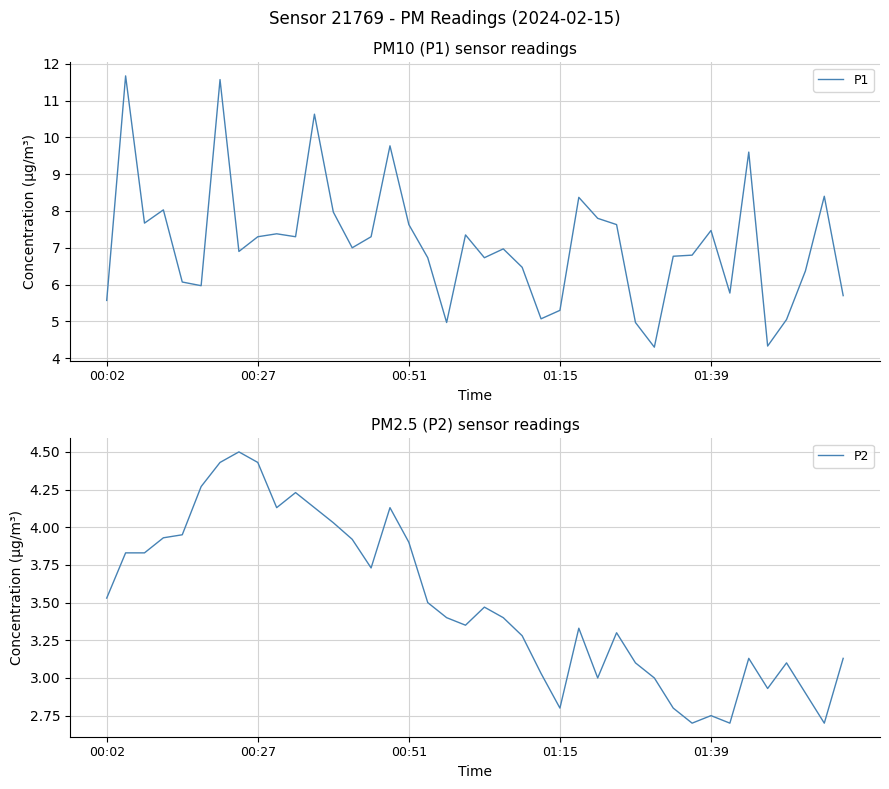

Reading left to right, what are all the values shown in this chart?

P1: 5.6	11.7	7.7	8.0	6.1	6.0	11.6	6.9	7.3	7.4	7.3	10.6	8.0	7.0	7.3	9.8	7.6	6.7	5.0	7.3	6.7	7.0	6.5	5.1	5.3	8.4	7.8	7.6	5.0	4.3	6.8	6.8	7.5	5.8	9.6	4.3	5.0	6.4	8.4	5.7
P2: 3.5	3.8	3.8	3.9	4.0	4.3	4.4	4.5	4.4	4.1	4.2	4.1	4.0	3.9	3.7	4.1	3.9	3.5	3.4	3.4	3.5	3.4	3.3	3.0	2.8	3.3	3.0	3.3	3.1	3.0	2.8	2.7	2.8	2.7	3.1	2.9	3.1	2.9	2.7	3.1